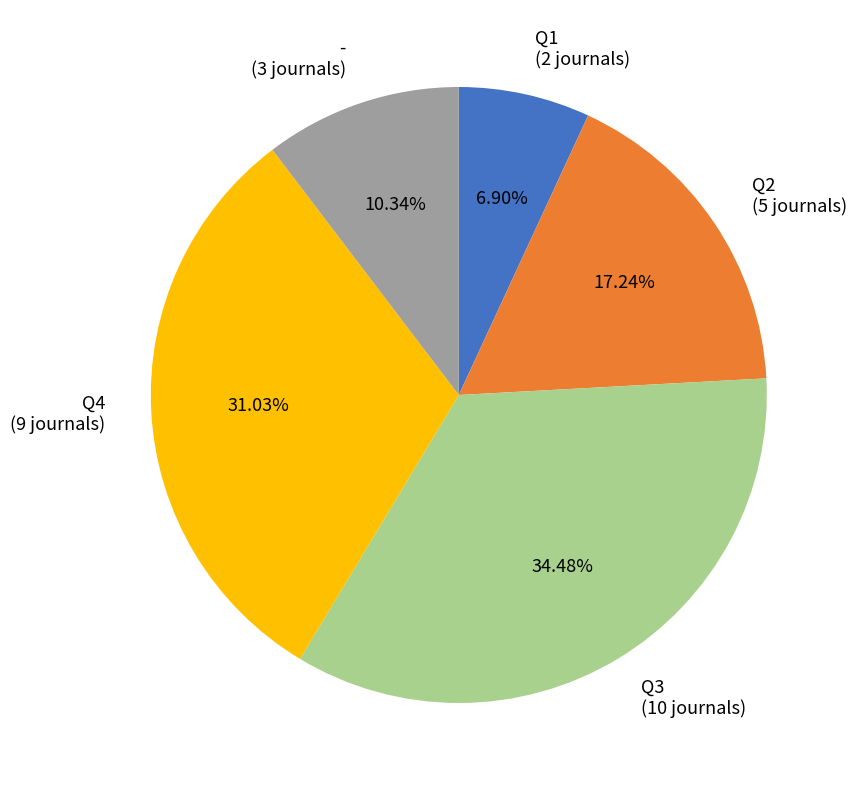

Approximately how many times larger is the value at Q1 compared to Q3?

0.2